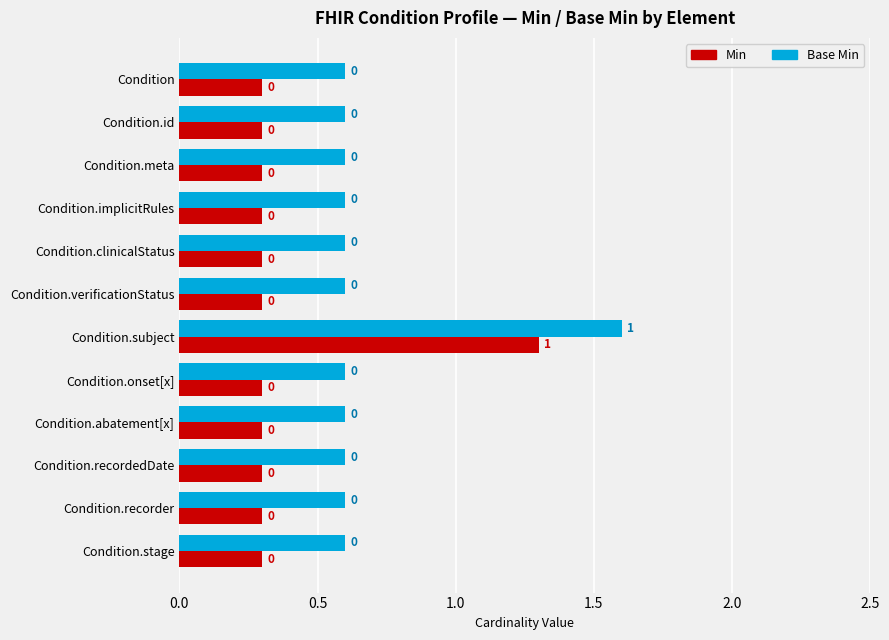

How many Base Min values are between 0 and 1?

11